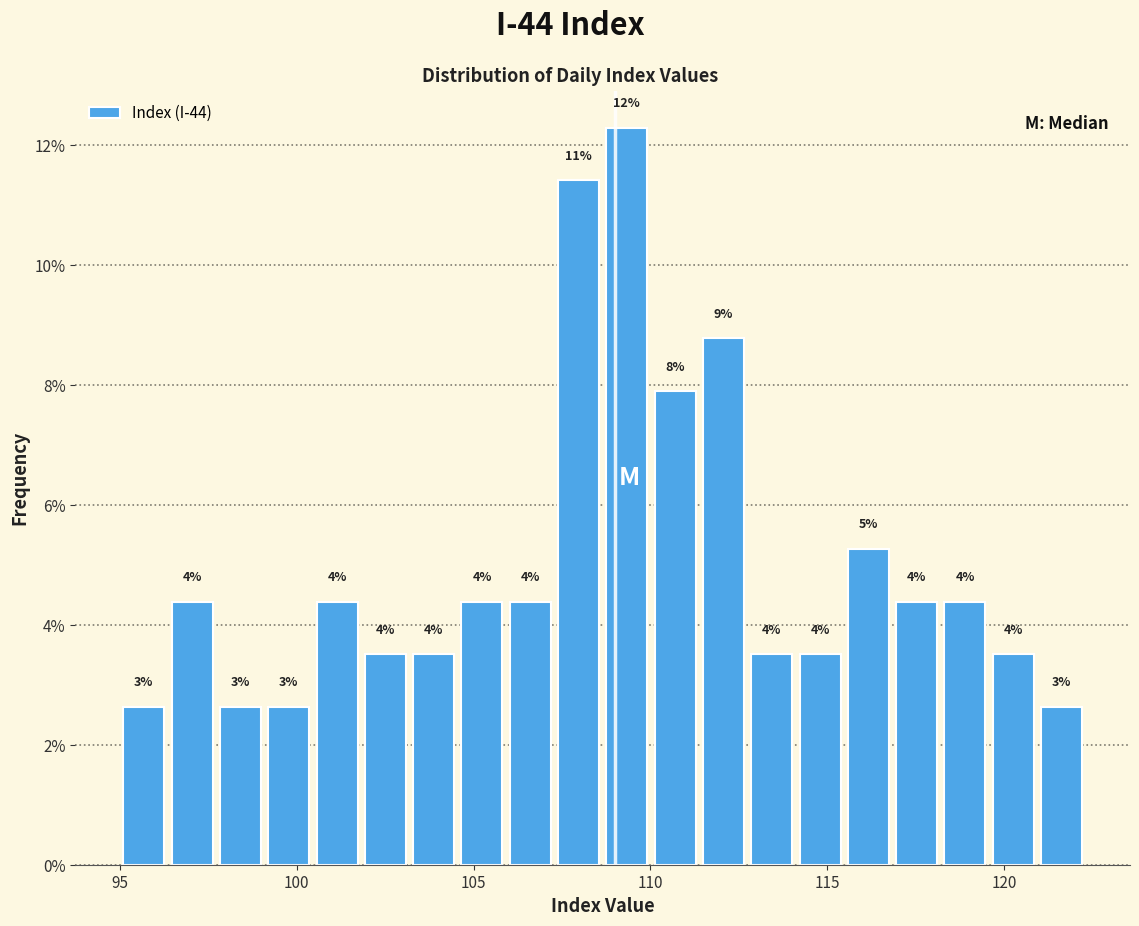

Around what value on the x-axis is the tallest bar? Give the approximate position of its centre, as read against the axis.

109.5